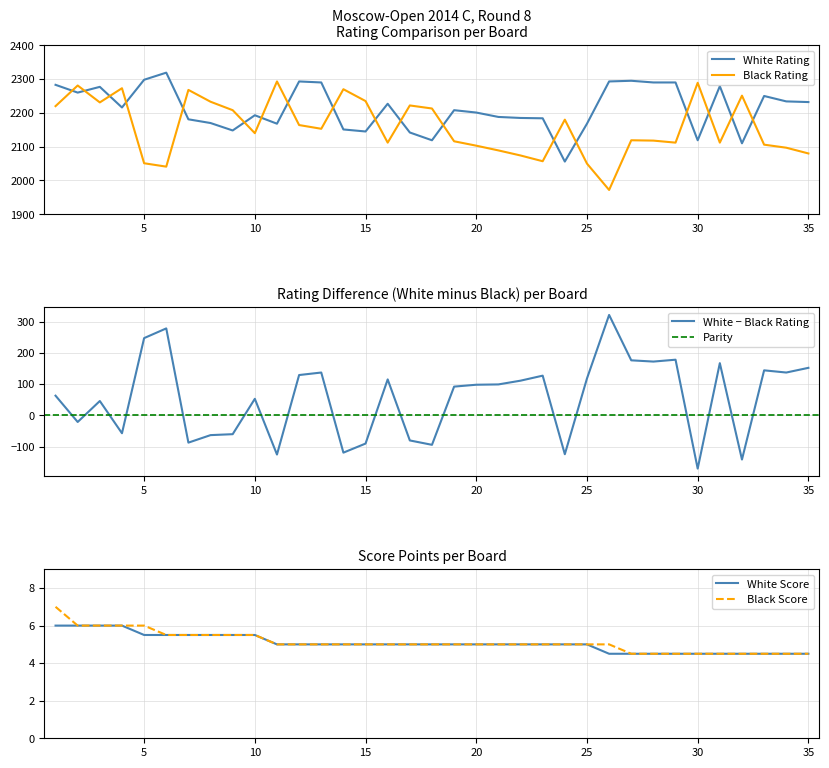

What is the maximum value for Black Pts?

7.0